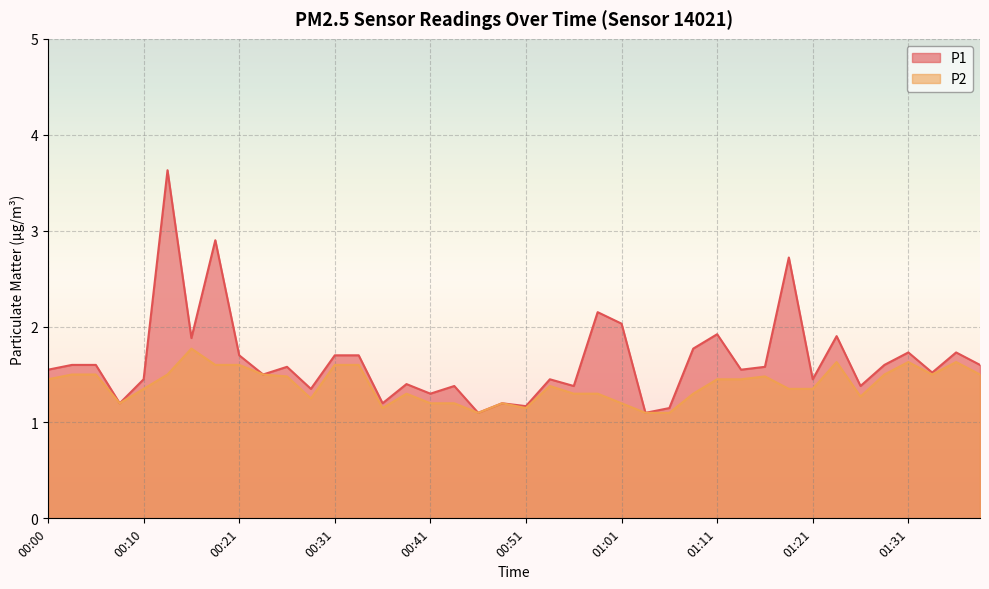

The P2 series shows 0.7 at 00:33. True or false?

False